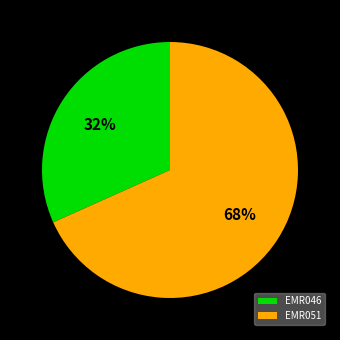

Is it true that EMR051 is 57% of the pie?

False